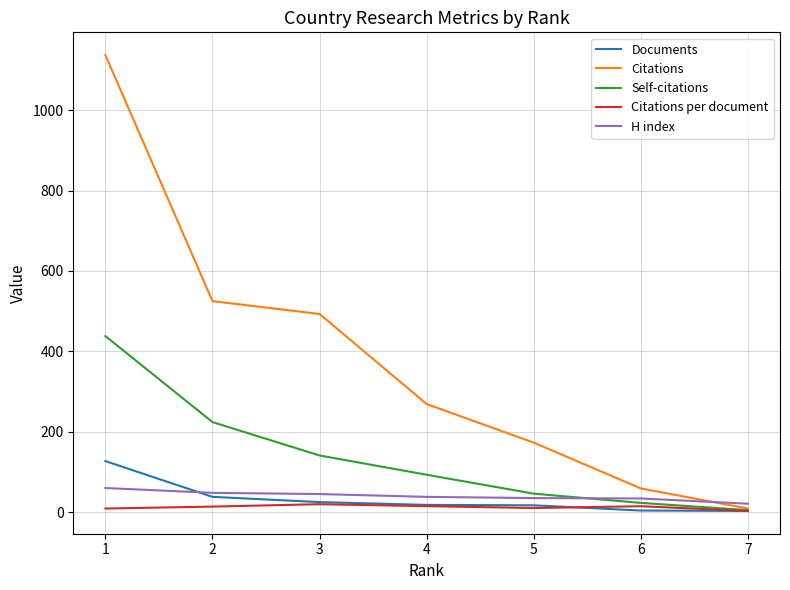

The value of Citations at 2 is 525.0. True or false?

True